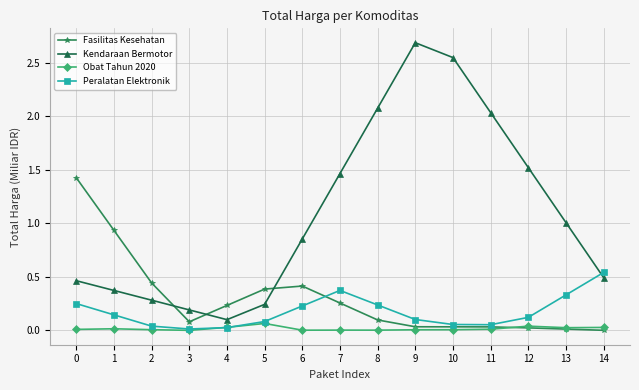

Which series has the widest spread of values?

Kendaraan Bermotor